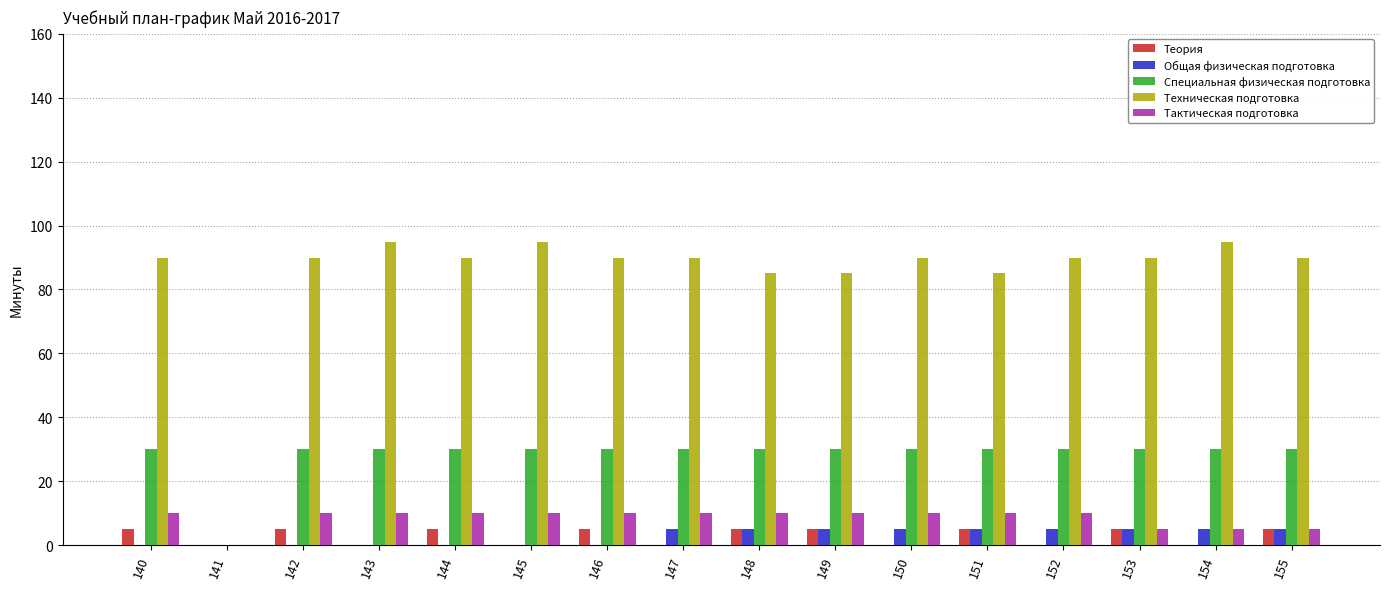

Which series changed the most between 141 and 146?

Техническая подготовка